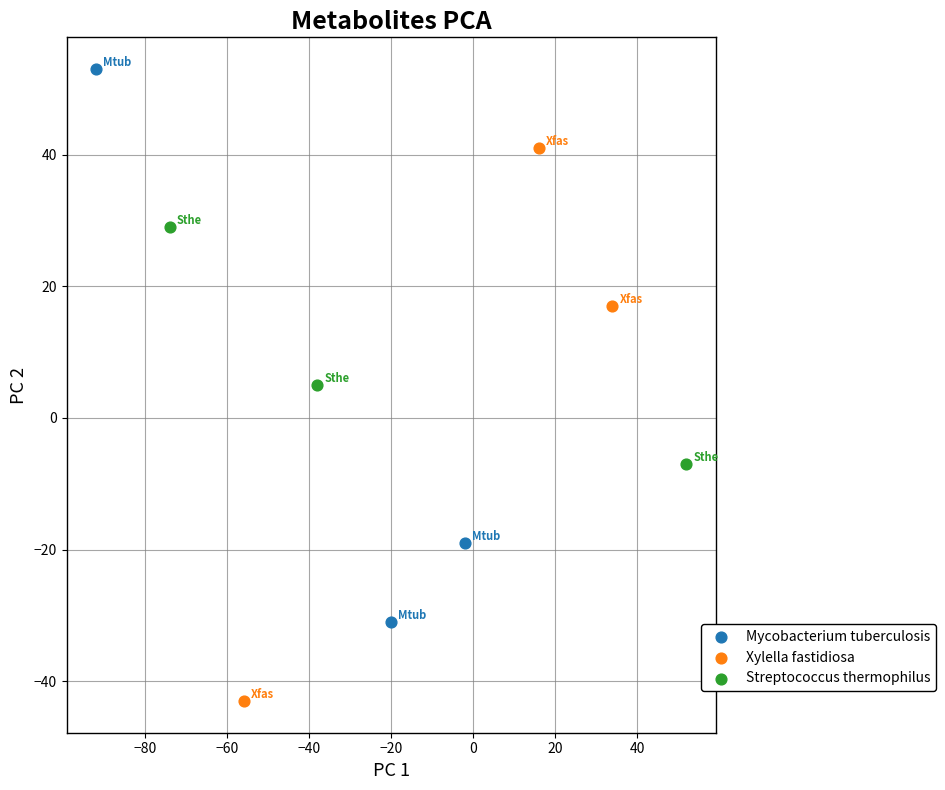

Which series reaches the maximum Y coordinate?

Mycobacterium tuberculosis